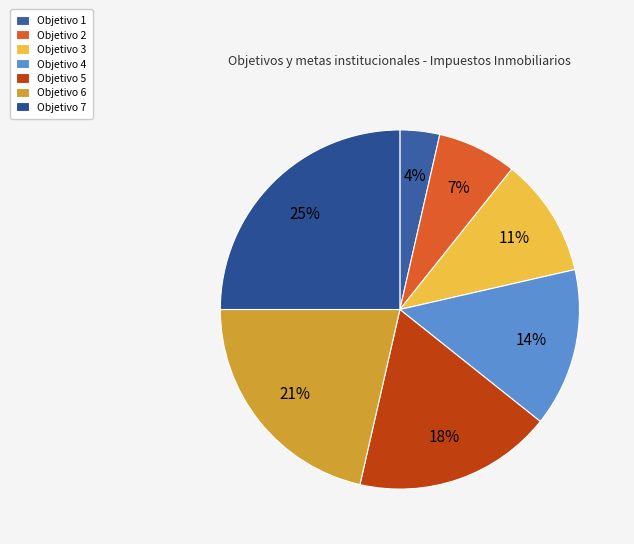

To the nearest percent, what percentage of the pie is Objetivo 6?

21%